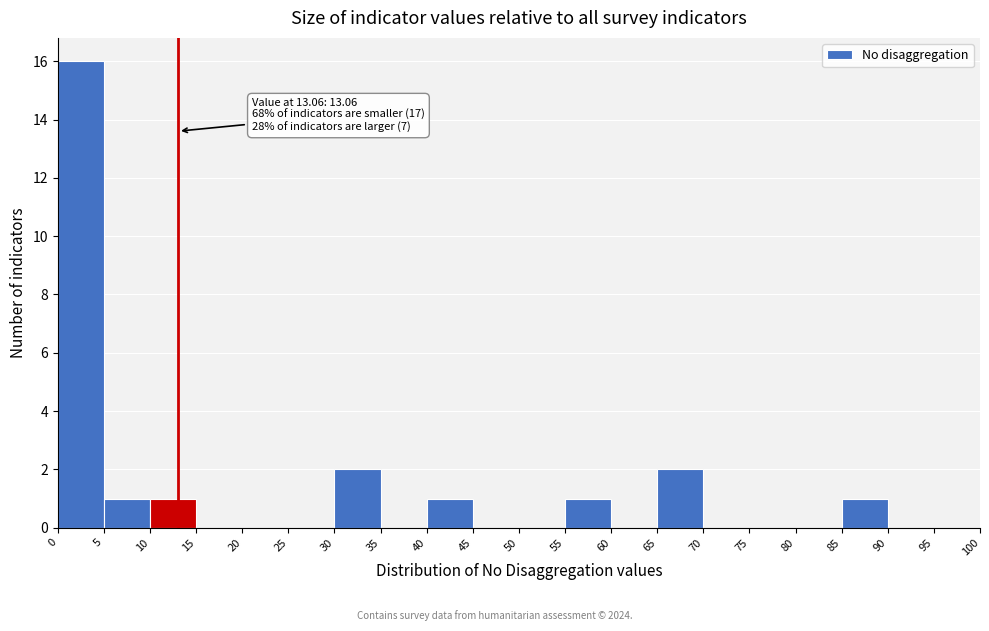

Which range on the x-axis has the tallest bar?

0 to 5